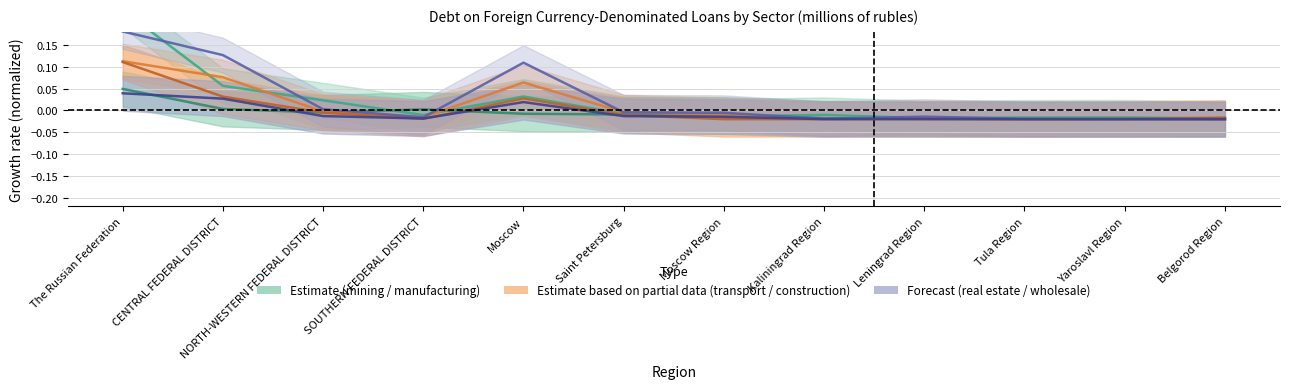

What is the difference between the wholesale and retail trade values at The Russian Federation and Kaliningrad Region?

0.1